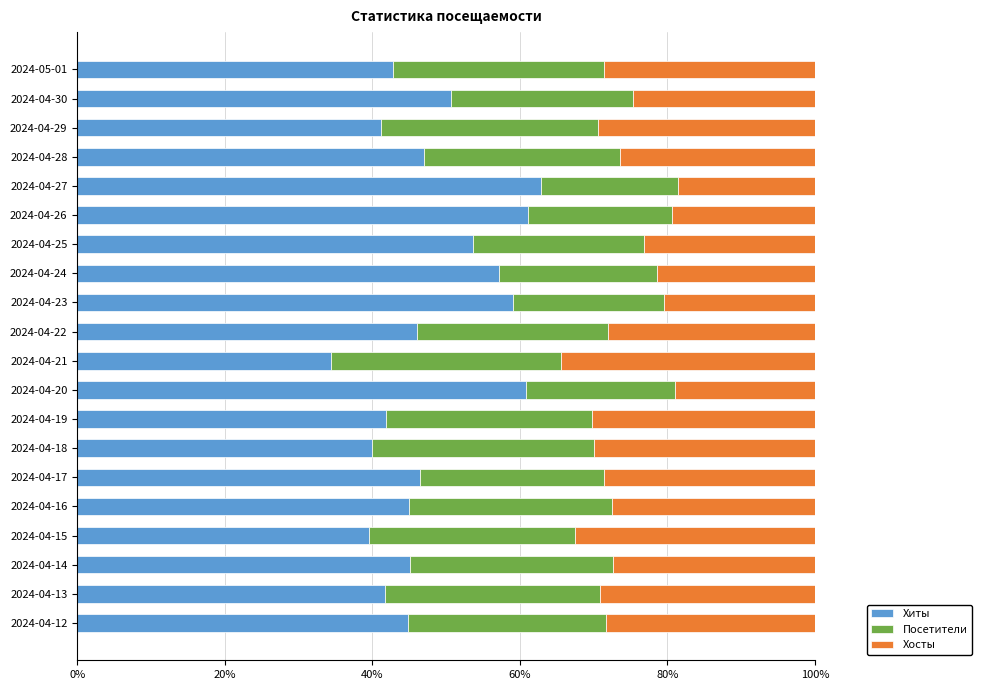

The value of Хиты at 2024-04-25 is 70.9. True or false?

False